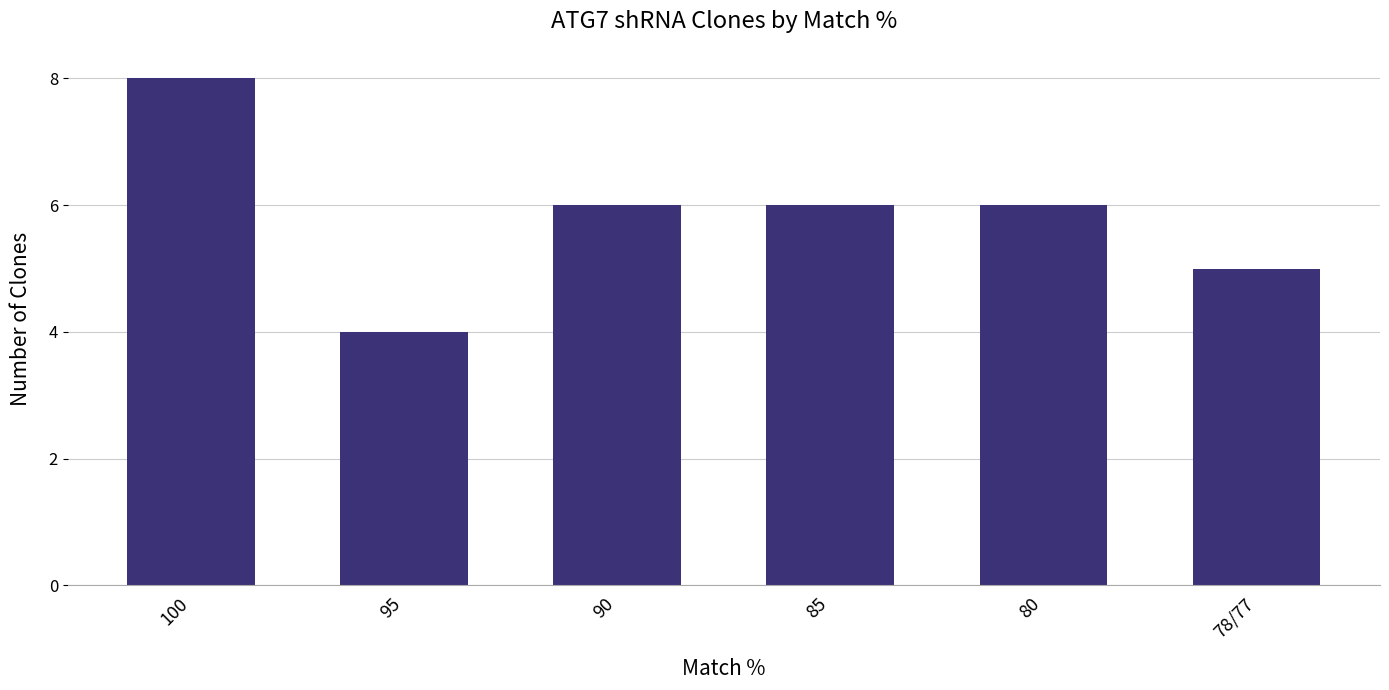

What is the value of the 5th bar from the left?

6